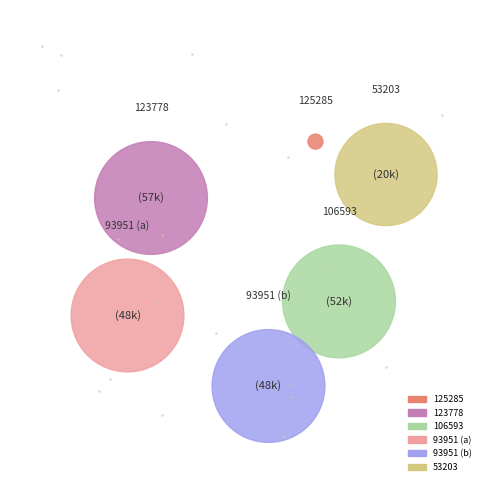

Between 93951 and 106593, which is larger?

106593